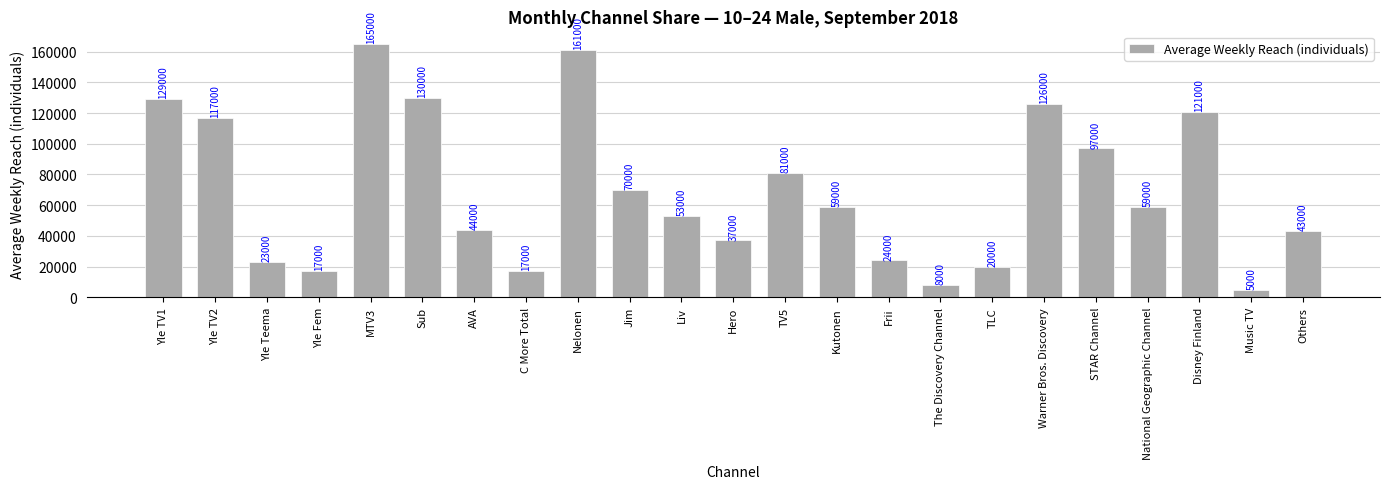

Reading left to right, what are all the values shown in this chart?

Yle TV1=129000	Yle TV2=117000	Yle Teema=23000	Yle Fem=17000	MTV3=165000	Sub=130000	AVA=44000	C More Total=17000	Nelonen=161000	Jim=70000	Liv=53000	Hero=37000	TV5=81000	Kutonen=59000	Frii=24000	The Discovery Channel=8000	TLC=20000	Warner Bros. Discovery=126000	STAR Channel=97000	National Geographic Channel=59000	Disney Finland=121000	Music TV=5000	Others=43000